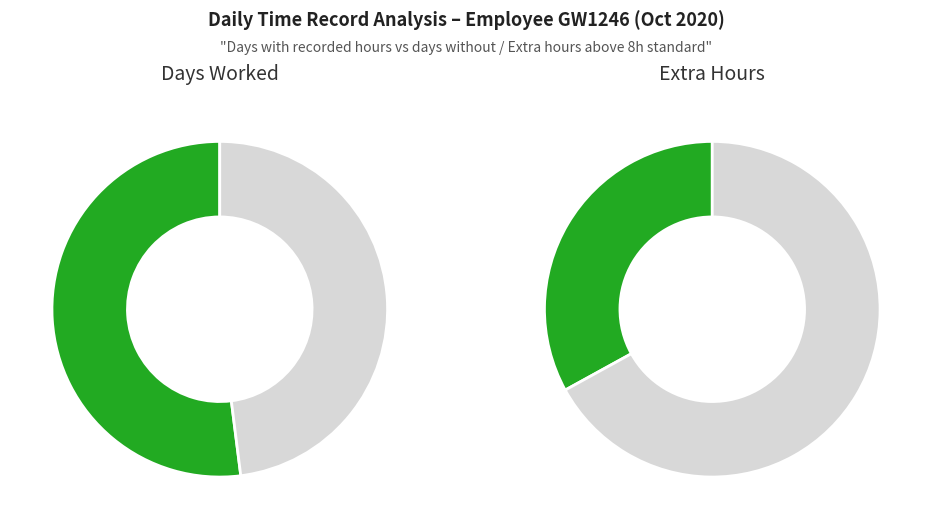

Is the sum of 8 and 1 greater than half?

No